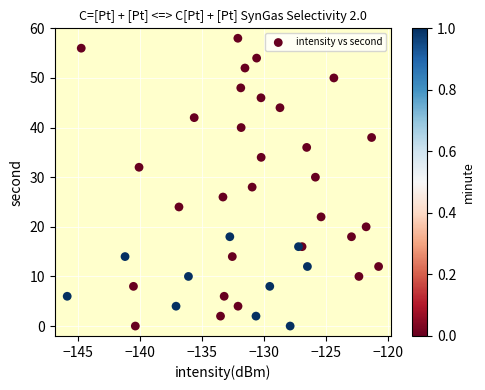

What is the range of Y values (max minus min)?

58